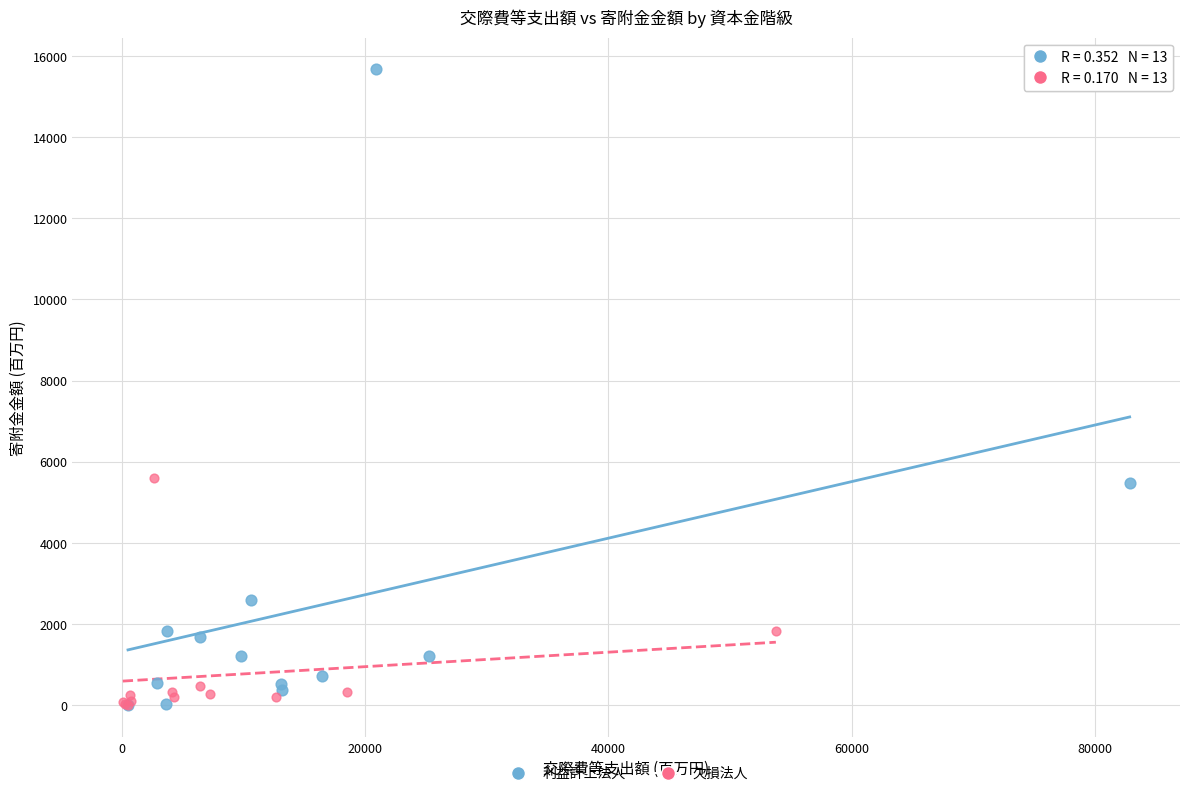

Which series has the largest Y range (max minus min)?

利益計上法人